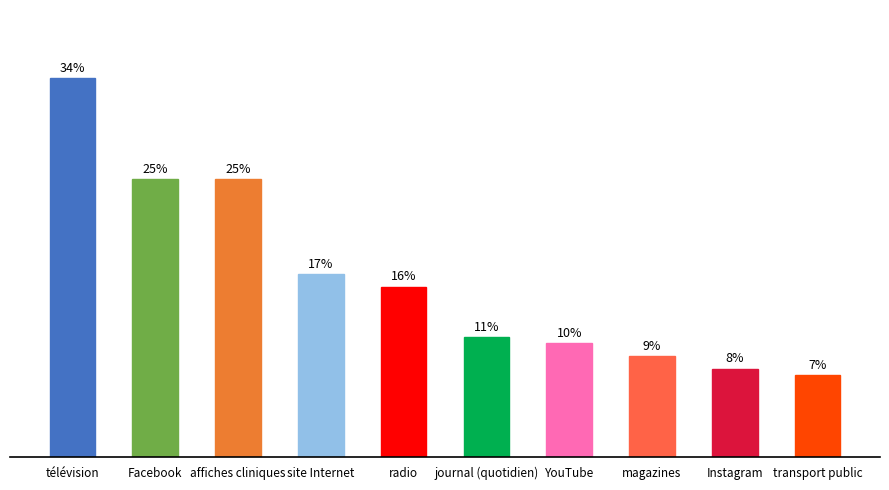

Does the chart contain any negative values?

No